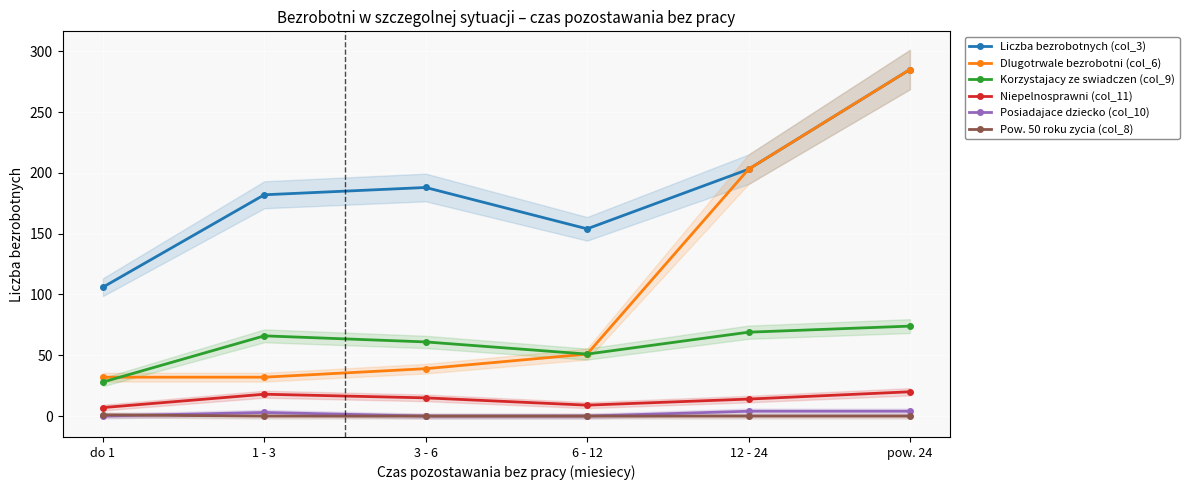

Reading right to left, what are all the values shown in this chart?

Liczba bezrobotnych (col_3): 285	203	154	188	182	106
Dlugotrwale bezrobotni (col_6): 285	203	51	39	32	32
Korzystajacy ze swiadczen (col_9): 74	69	51	61	66	28
Niepelnosprawni (col_11): 20	14	9	15	18	7
Posiadajace dziecko (col_10): 4	4	0	0	3	0
Pow. 50 roku zycia (col_8): 0	0	0	0	0	1